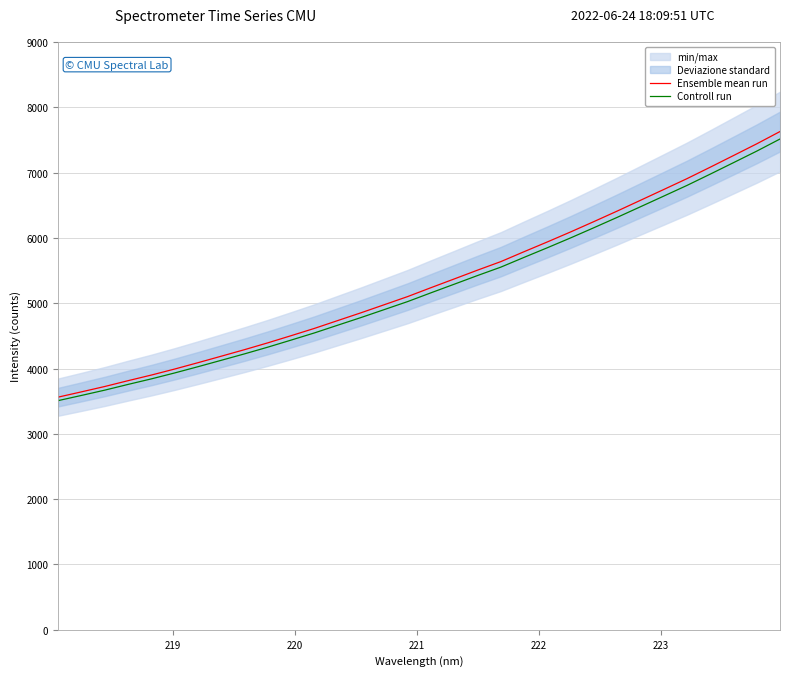

What is the lowest value of the Ensemble mean run series?

3562.7